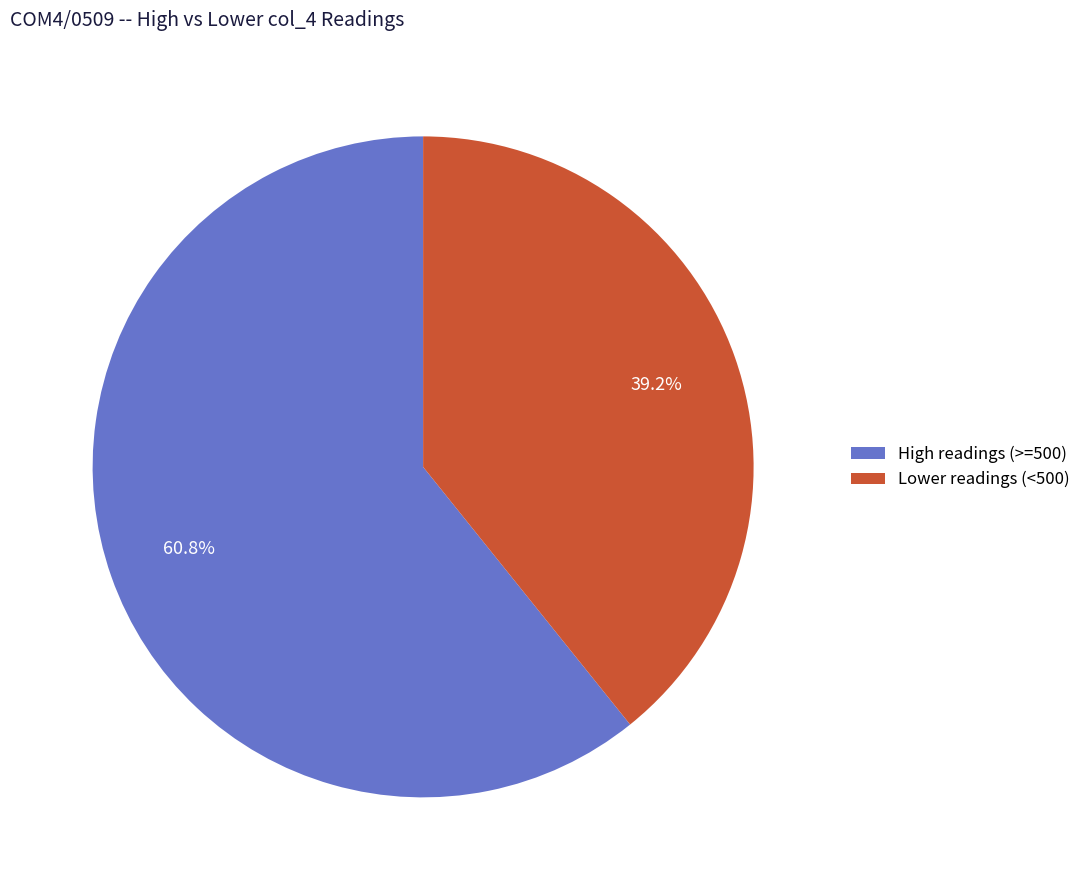

Is there any slice that represents more than half of the pie?

Yes